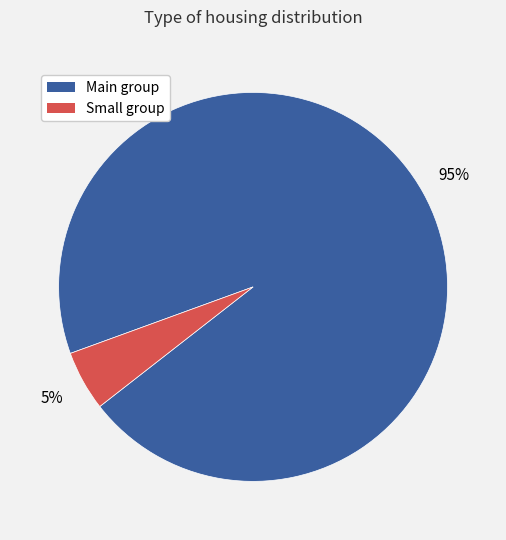

To the nearest percent, what is the average slice percentage?

50%